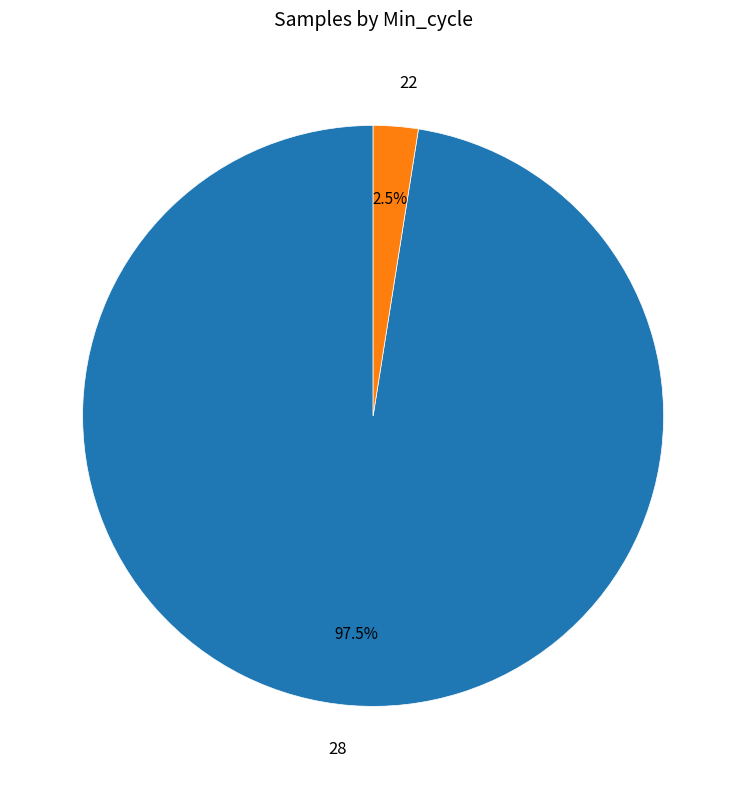

True or false: 28 accounts for 1% of the total.

False